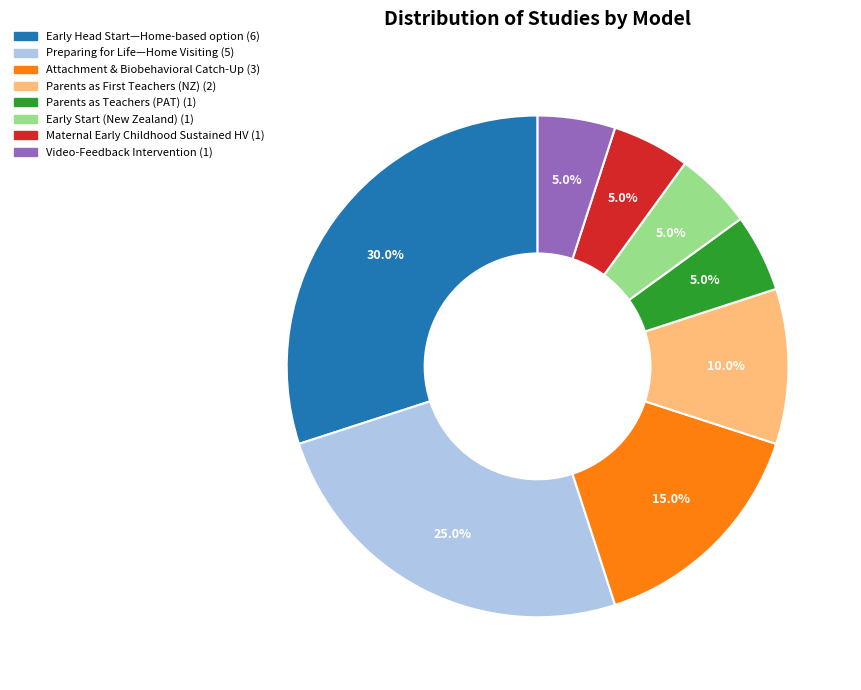

Is there a majority slice in this chart?

No